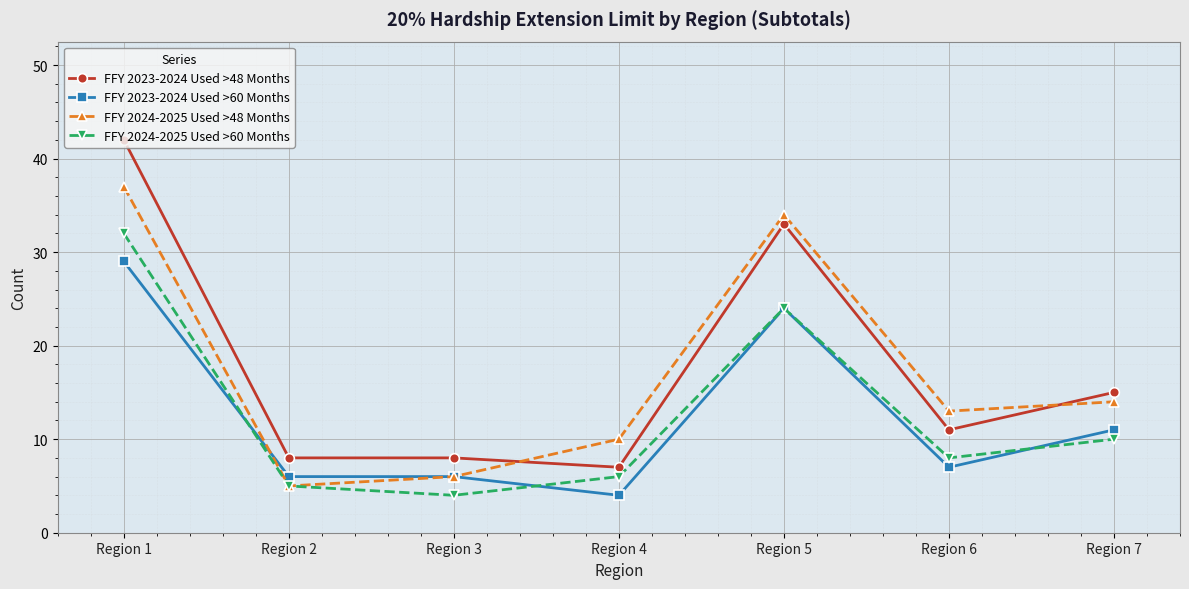

At which label does FFY 2023-2024 Used >60 Months first exceed 7?

Region 1